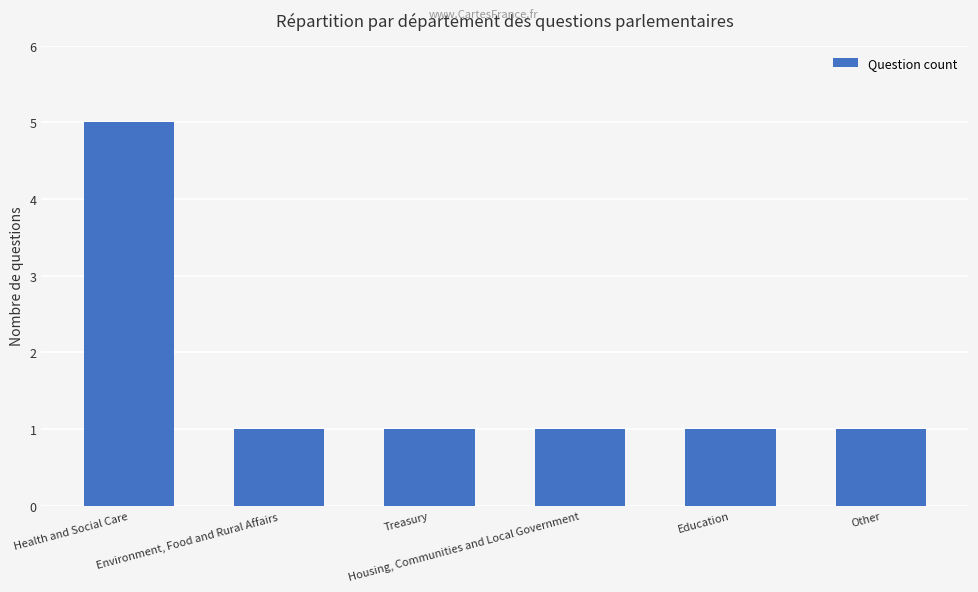

What is the sum of all values?

10